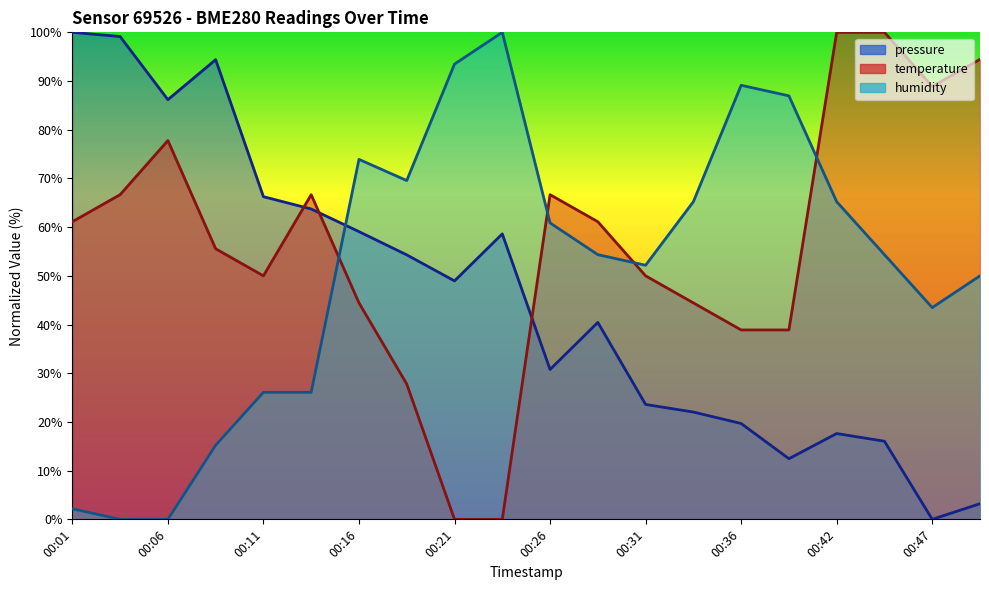

What value does the humidity series have at 00:32?

65.2